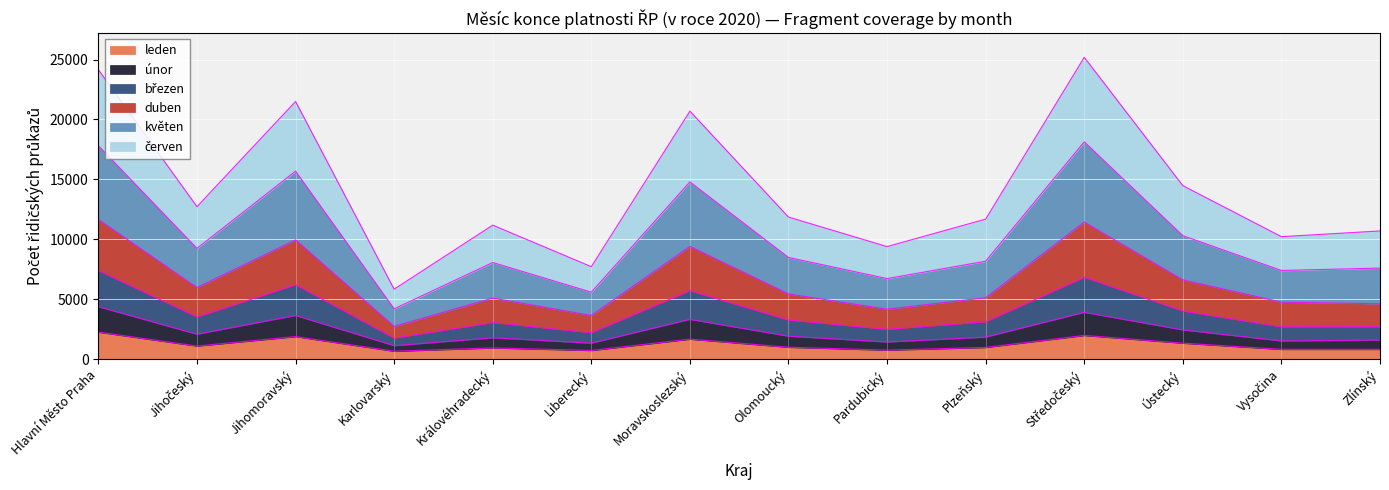

How many lines are shown in the chart?

6